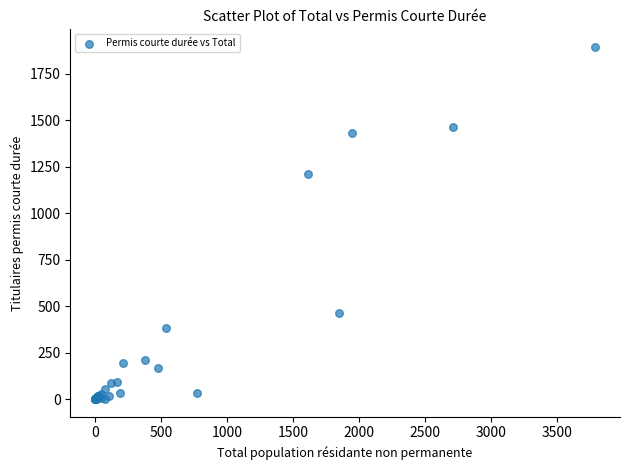

What Y value in the scatter plot is closest to 947?

1211